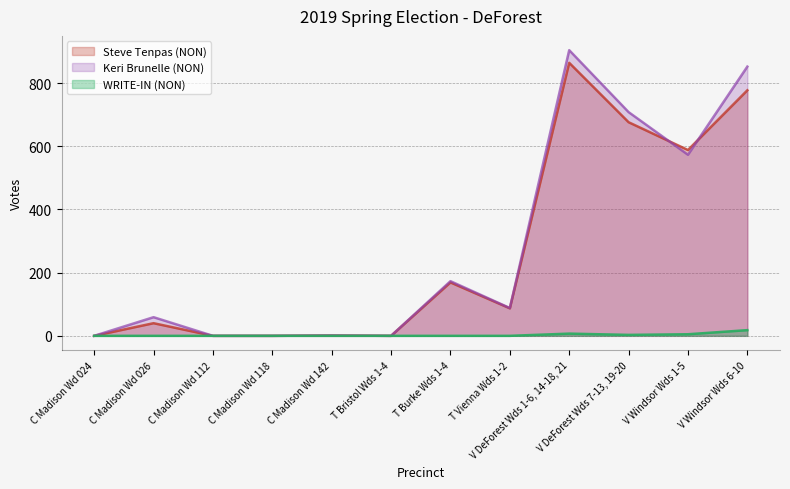

At C Madison Wd 118, list the series in order from smallest to largest.

Steve Tenpas (NON), Keri Brunelle (NON), WRITE-IN (NON)